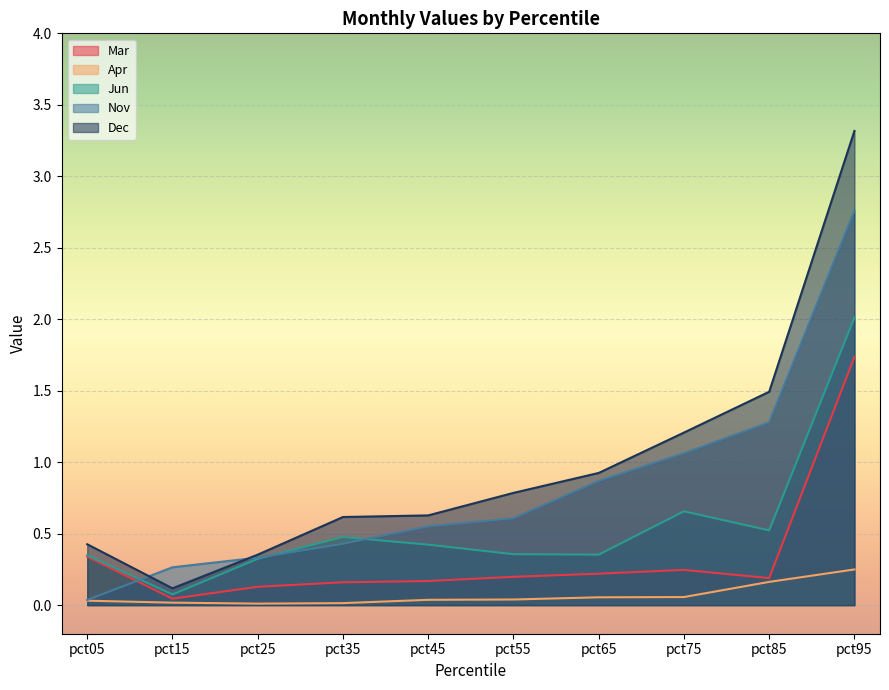

How many distinct data groups are displayed?

5